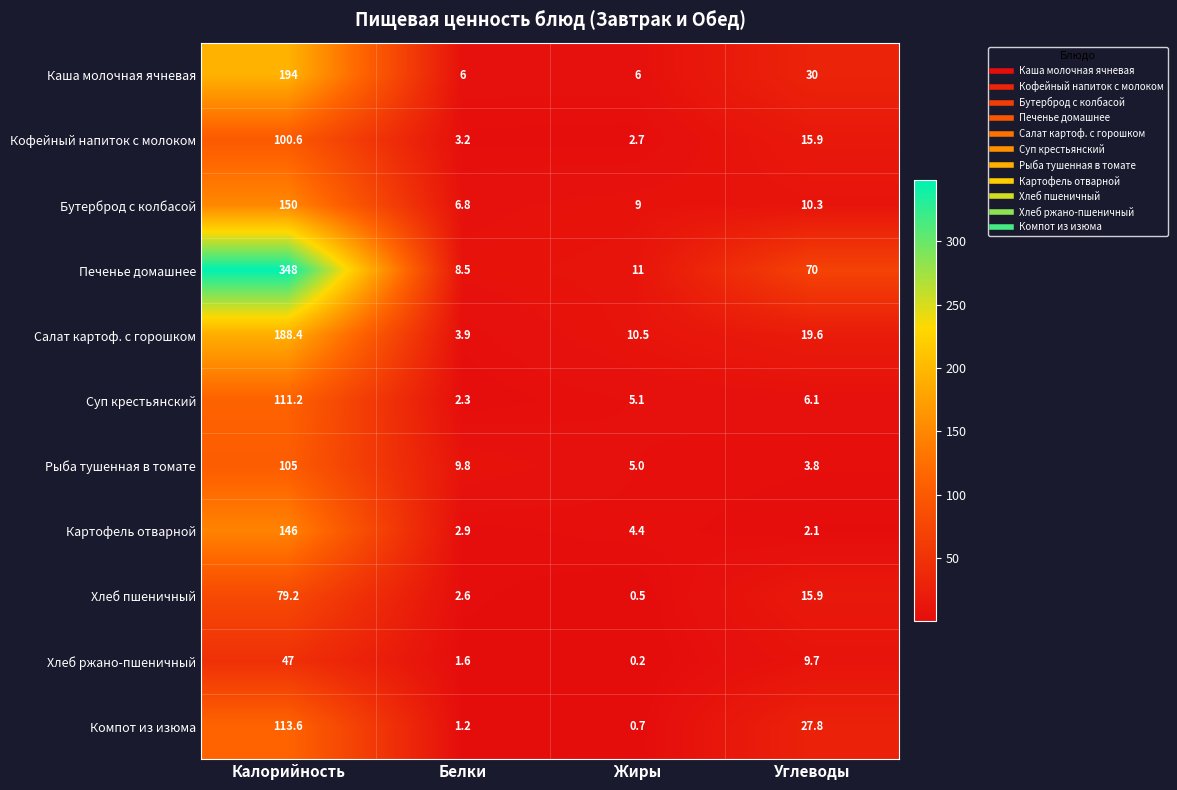

Between Калорийность and Белки, which series saw the biggest shift?

Печенье домашнее